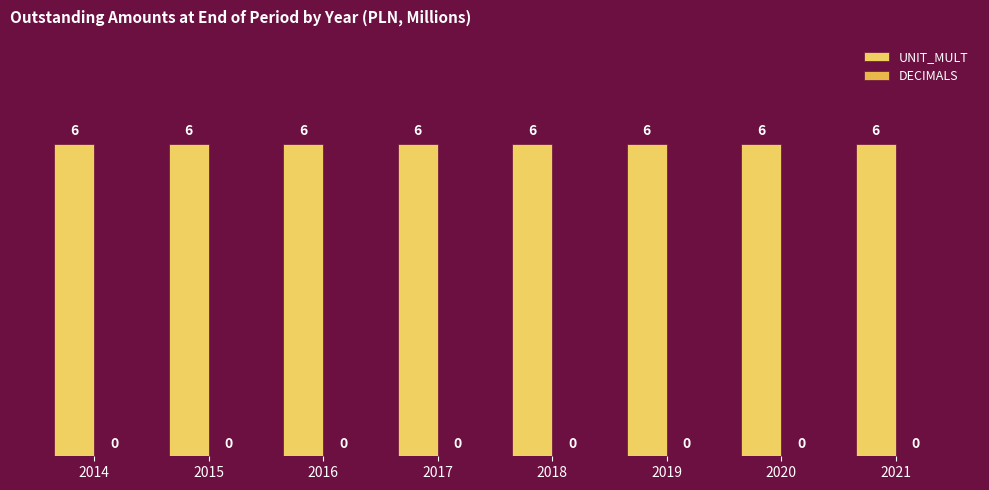

Which has a higher value, 2018 or 2014?

2018